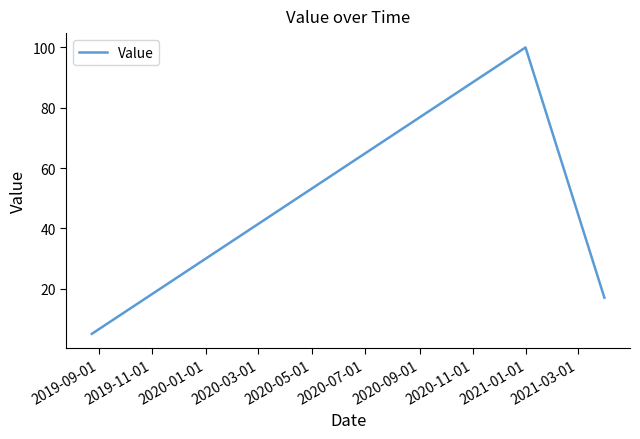

What is the minimum value shown in the chart?

5